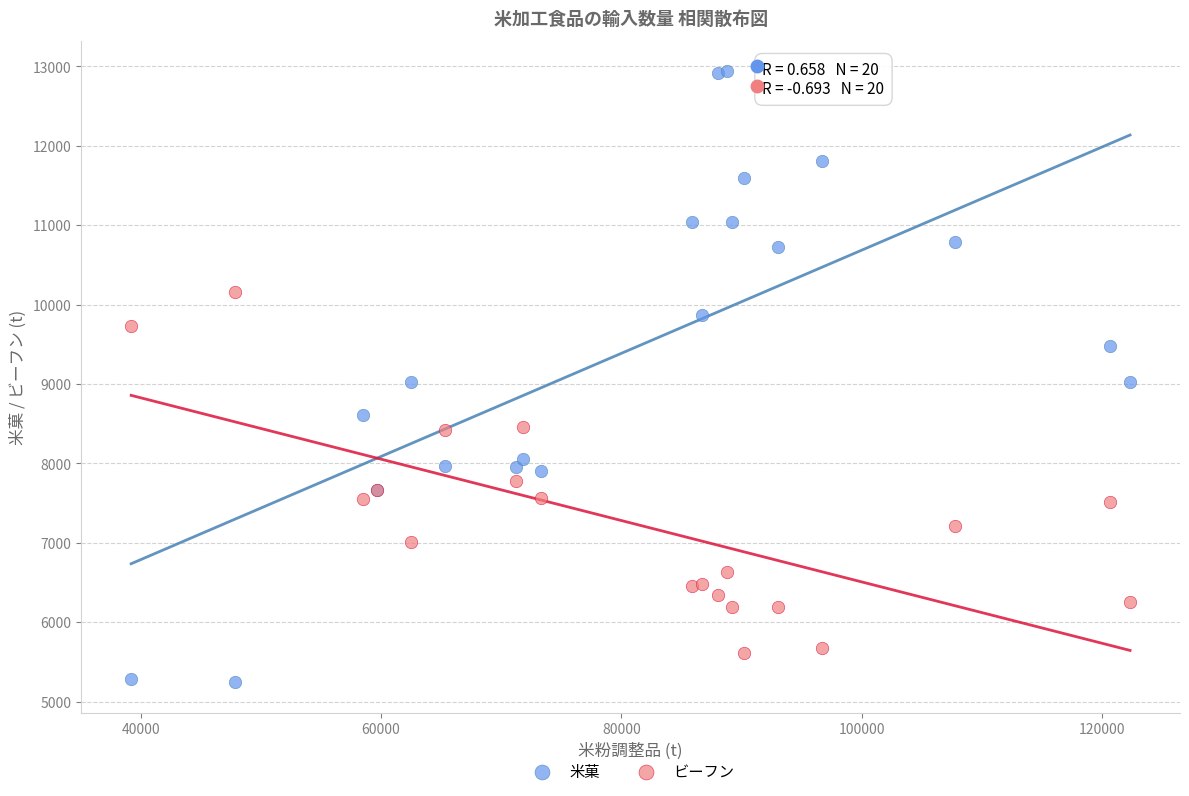

Which series reaches the maximum Y coordinate?

米菓